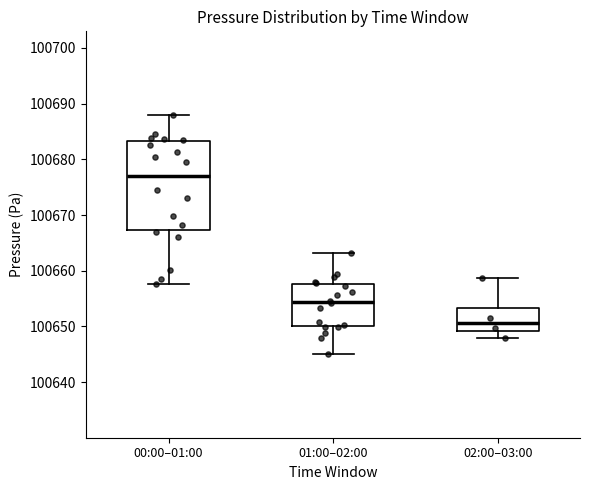

Which box has the lowest median line?

02:00–03:00